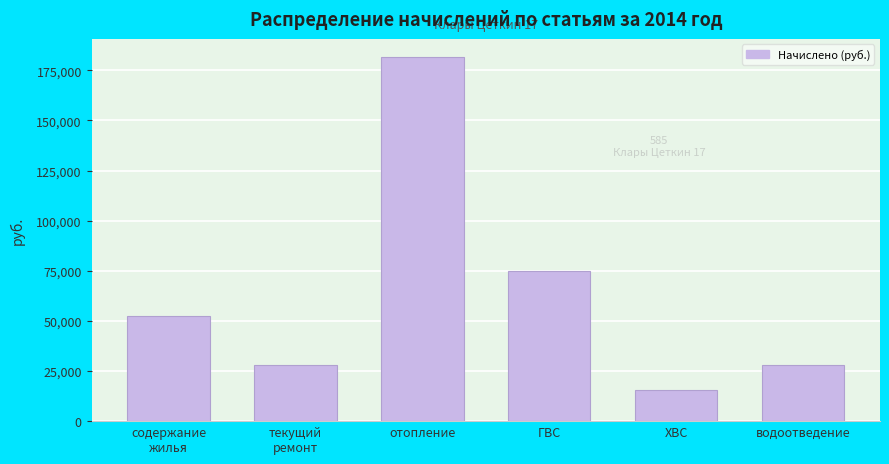

At which label is the value closest to 98692?

ГВС